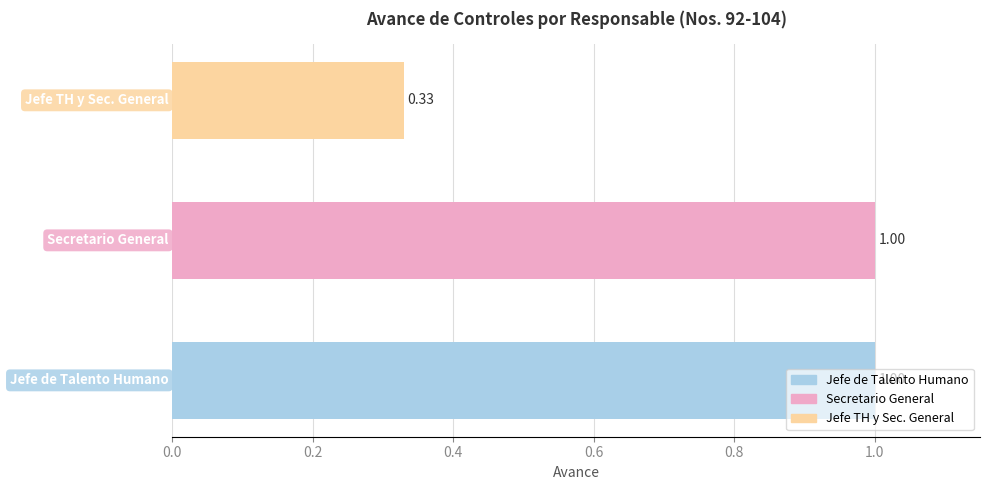

What is the average value?

0.8